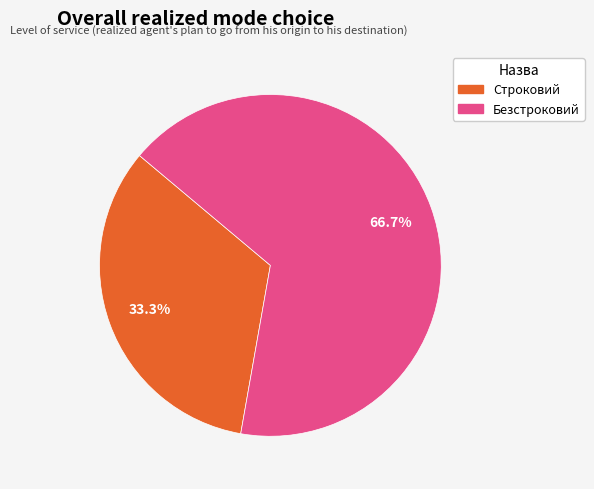

Which slice is the smallest?

Строковий